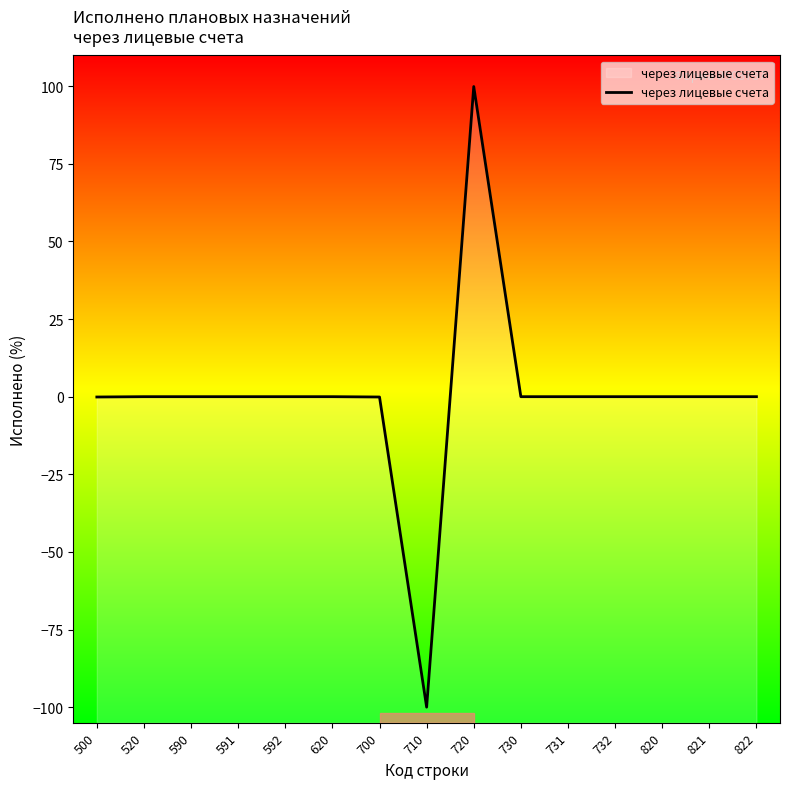

The chart shows a value of 102.4 at 822. True or false?

False